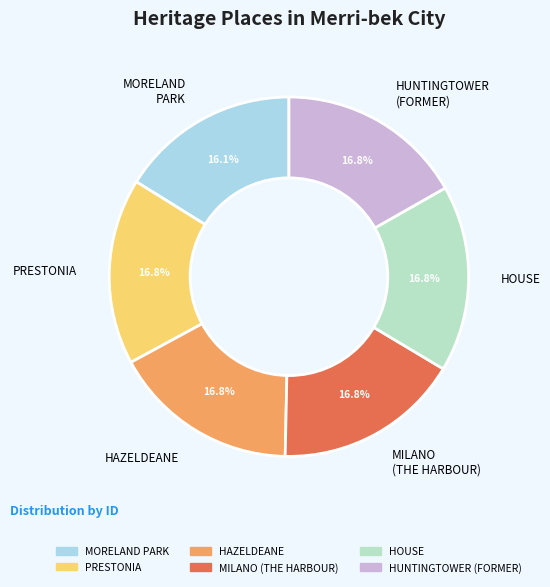

How many slices are in this pie chart?

6